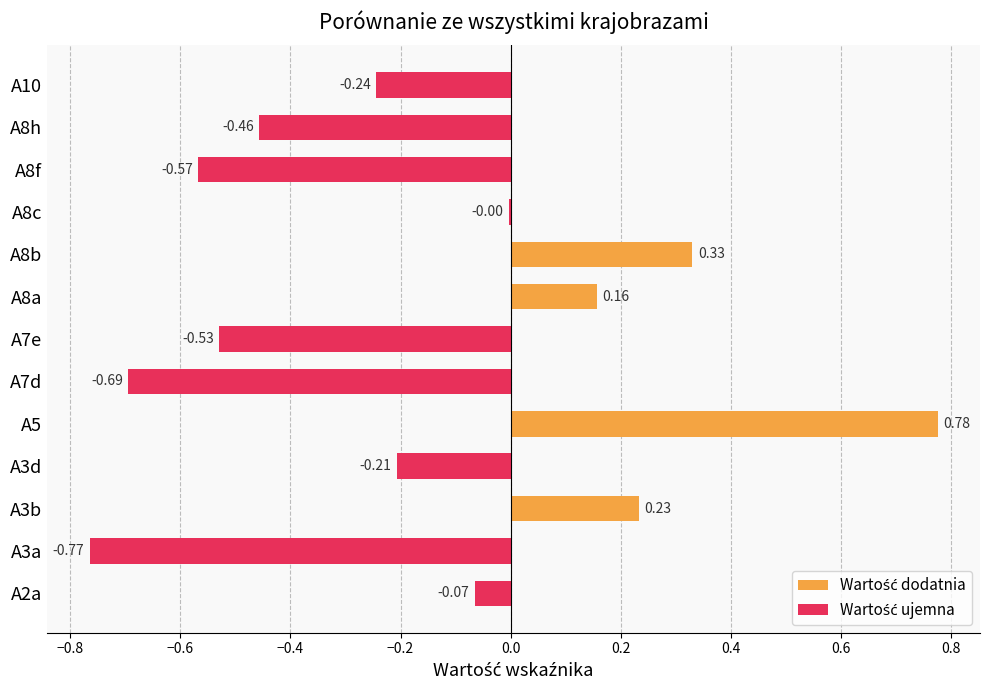

Reading right to left, list all the values displayed in this chart.

-0.2	-0.5	-0.6	-0.0	0.3	0.2	-0.5	-0.7	0.8	-0.2	0.2	-0.8	-0.1